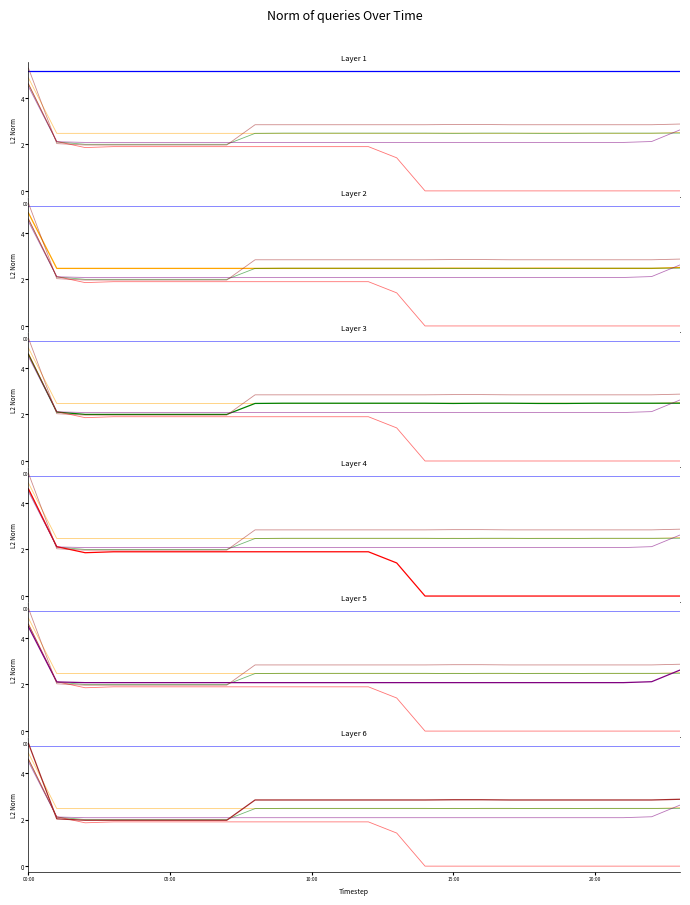

What is the label of the 8th point from the right?

16